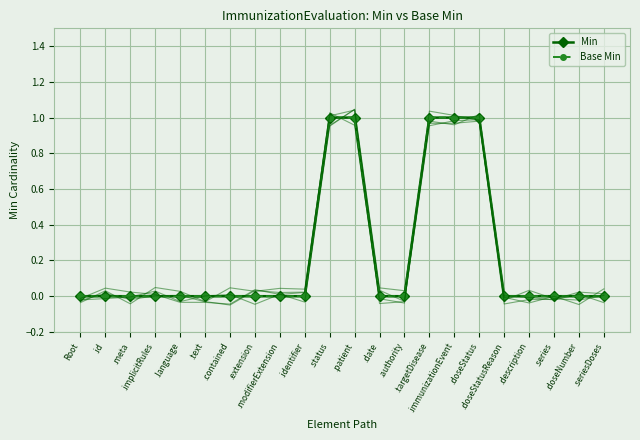

What is the sum of the Min values at .identifier and .immunizationEvent?

1